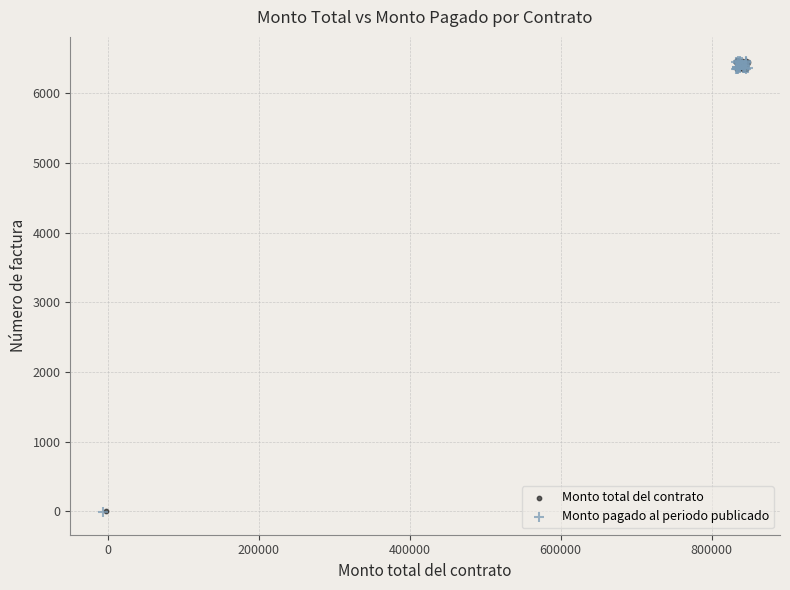

What are all the series names shown in the legend?

Monto total del contrato, Monto pagado al periodo publicado